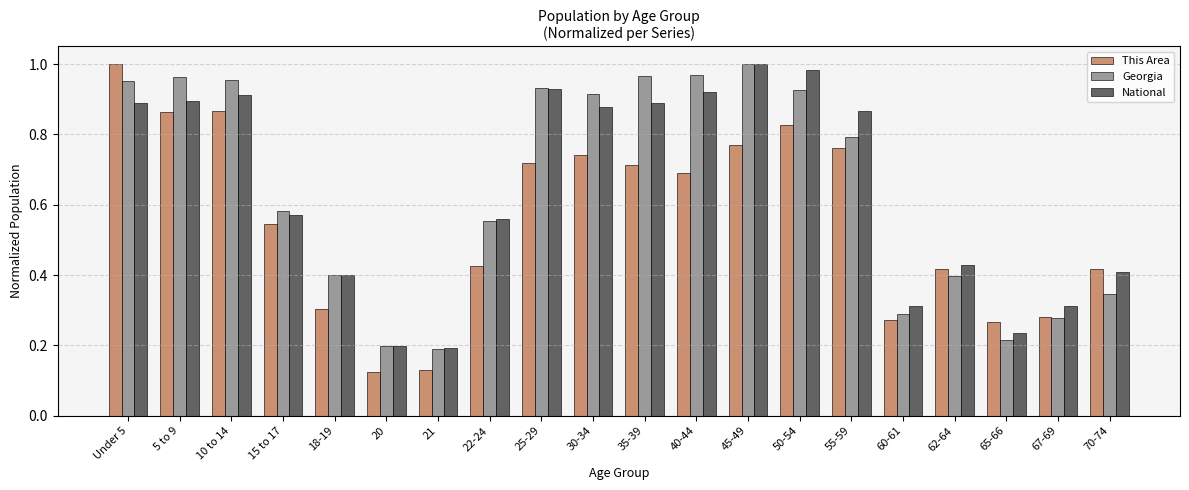

How many bars are there in total?

60